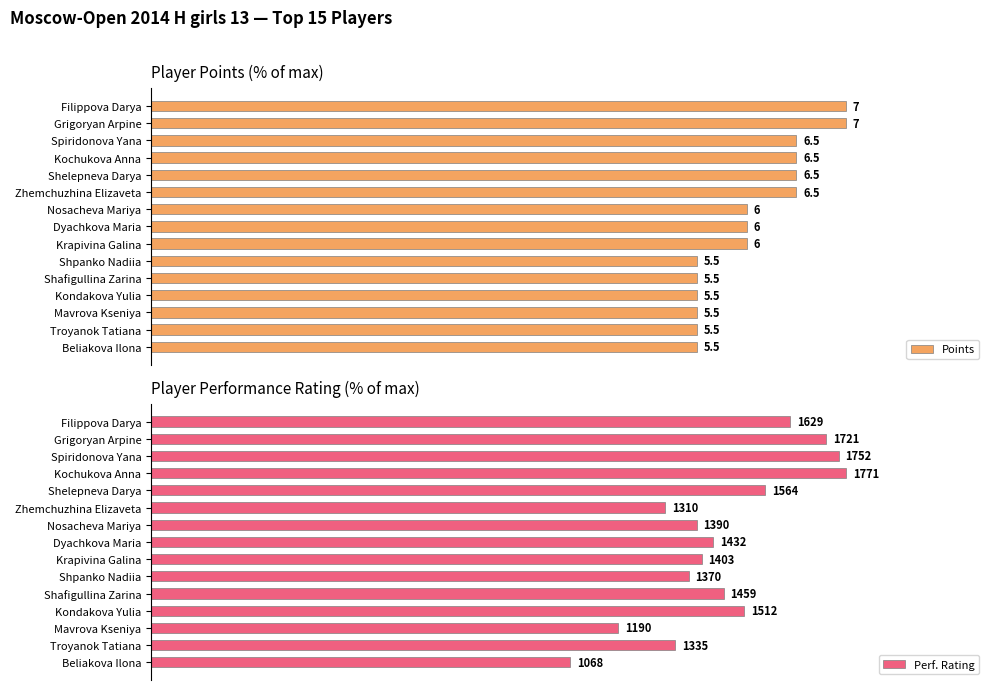

What is the approximate value of Points at Nosacheva Mariya?

85.7